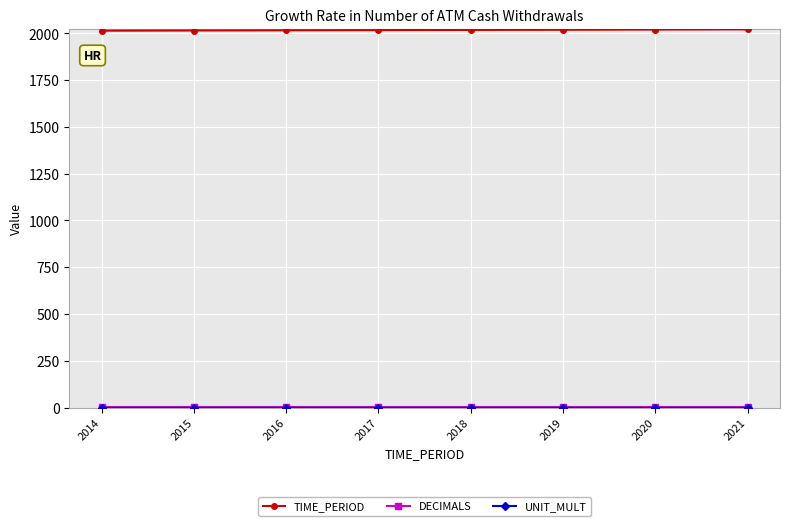

Which series has the largest total across all categories?

TIME_PERIOD